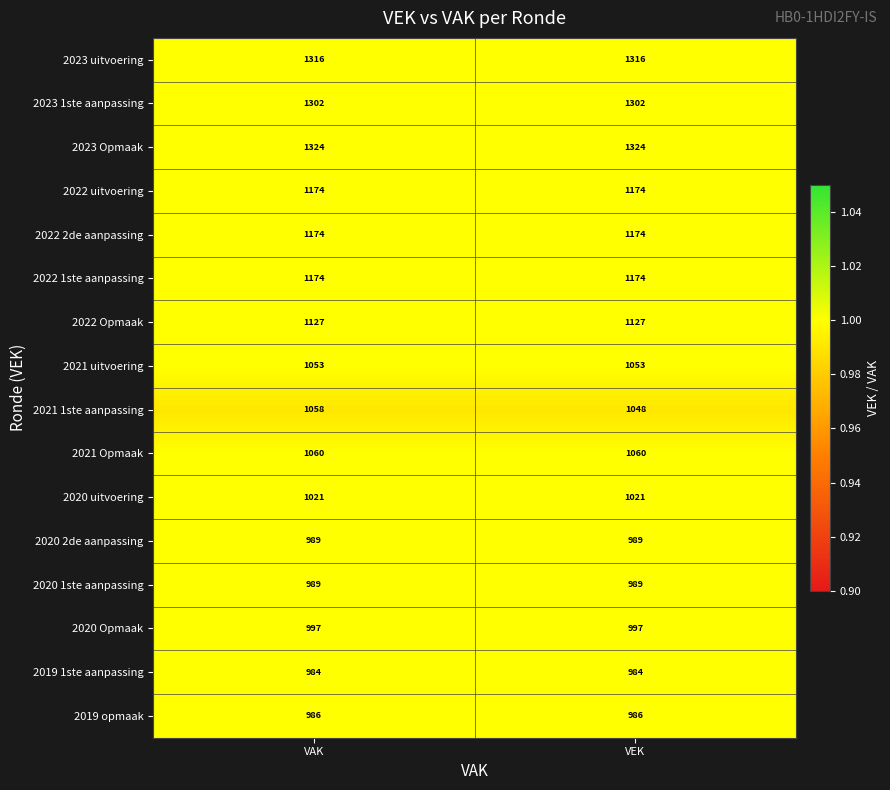

Is it true that 2019 1ste aanpassing equals 1714 at VAK?

False